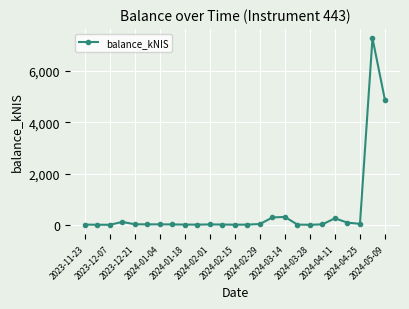

What is the maximum value shown in the chart?

7276.3